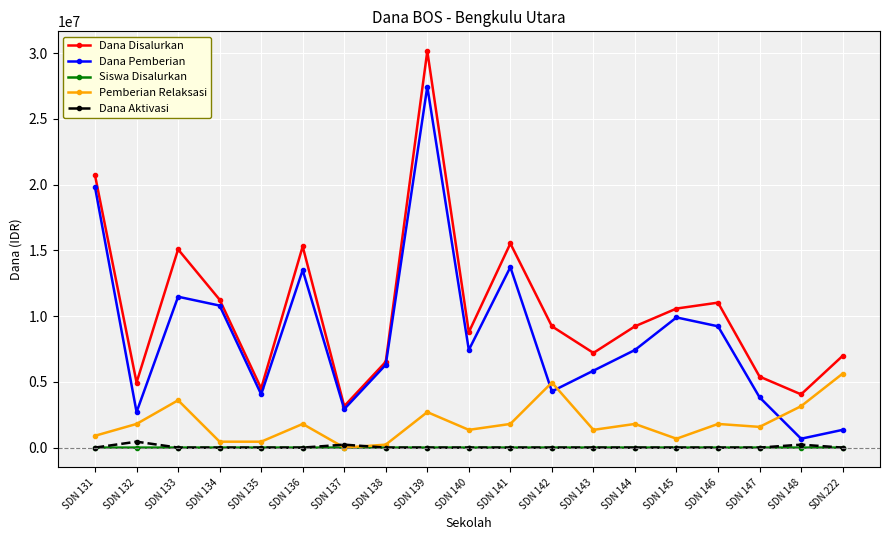

What is the label of the 2nd point from the right?

SDN 148